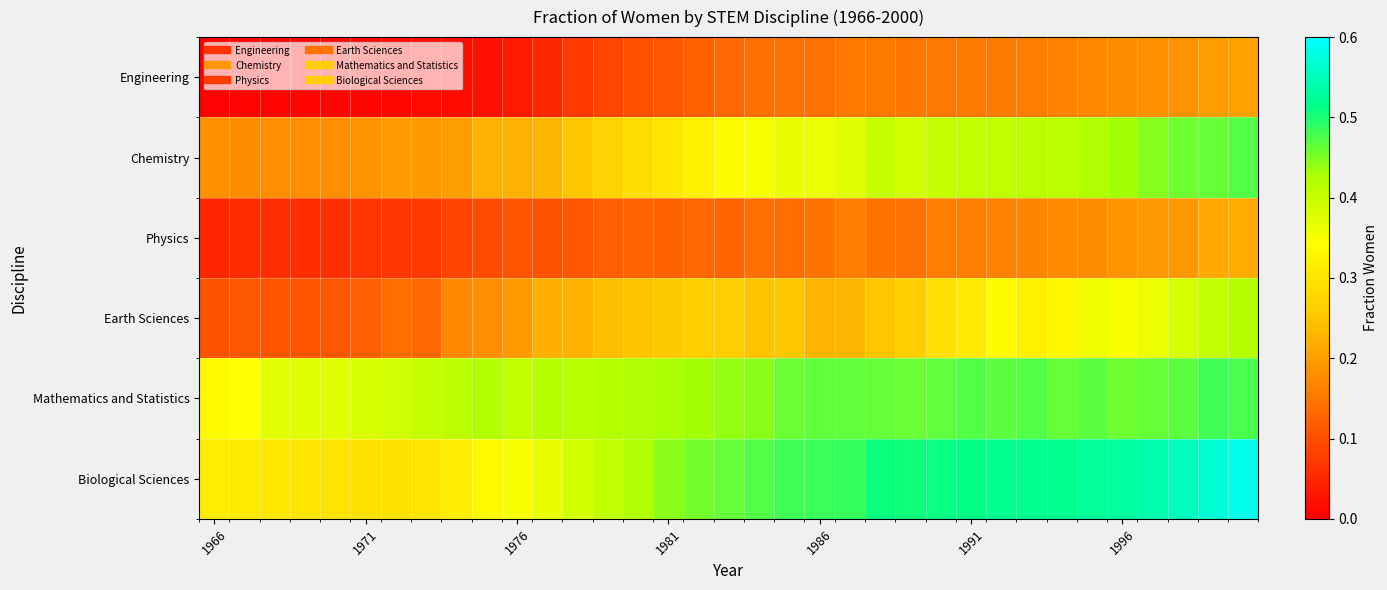

Count the number of categories in the chart.

35